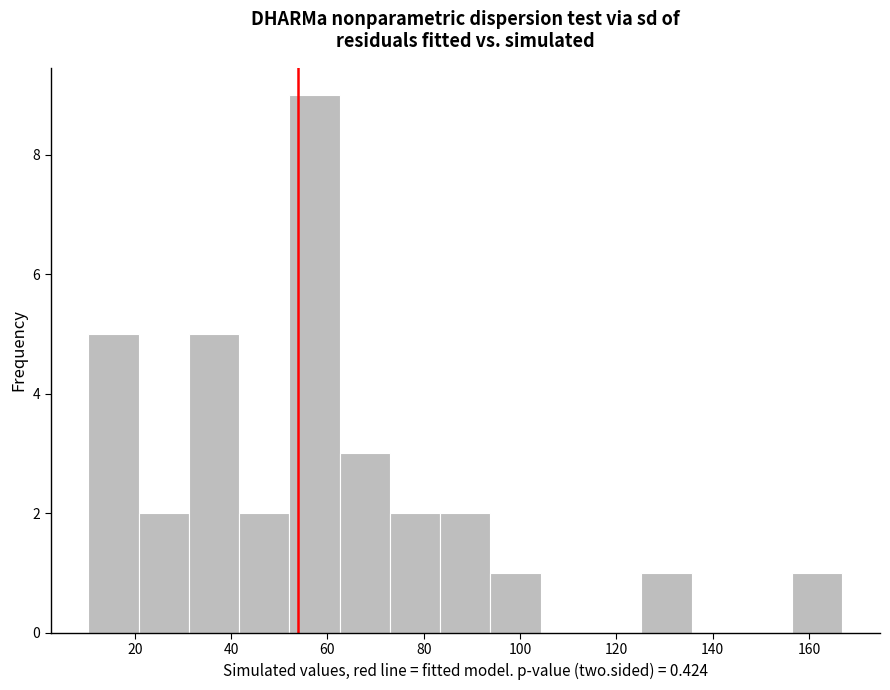

Which range on the x-axis has the tallest bar?

52 to 62